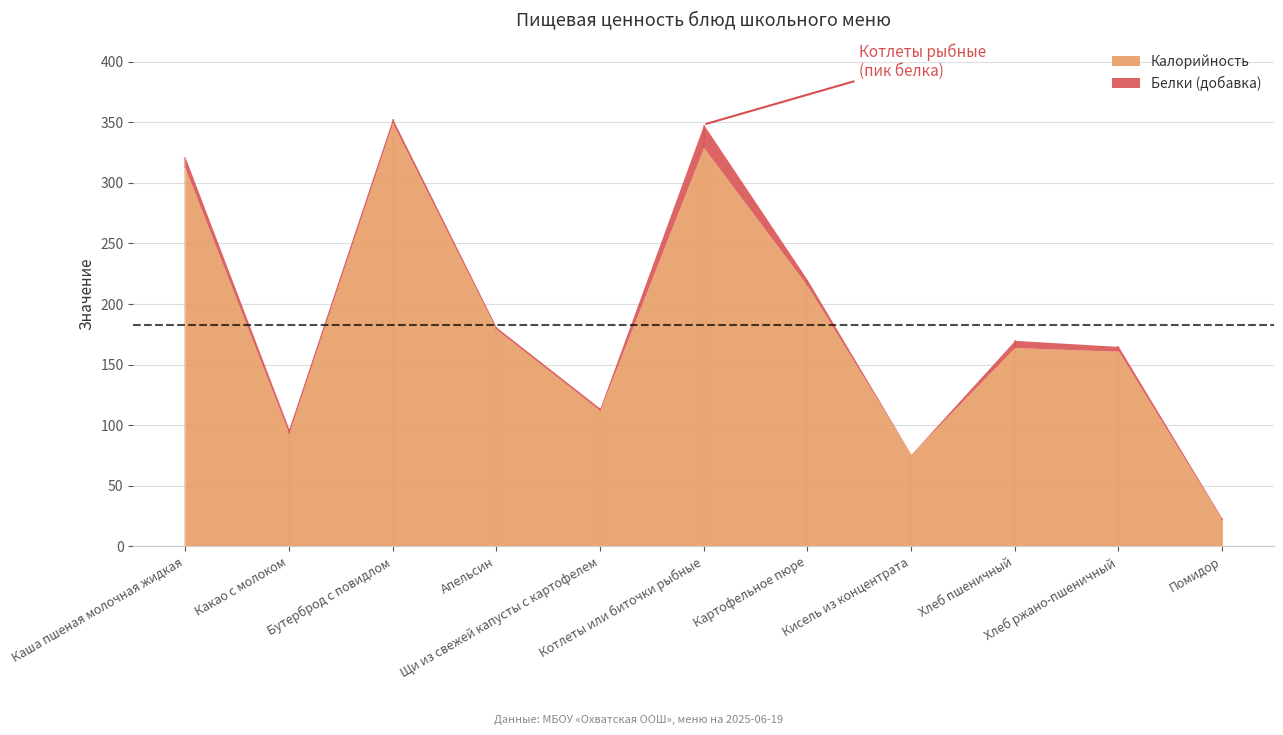

List the series in order of their overall mean, highest first.

Калорийность, Белки